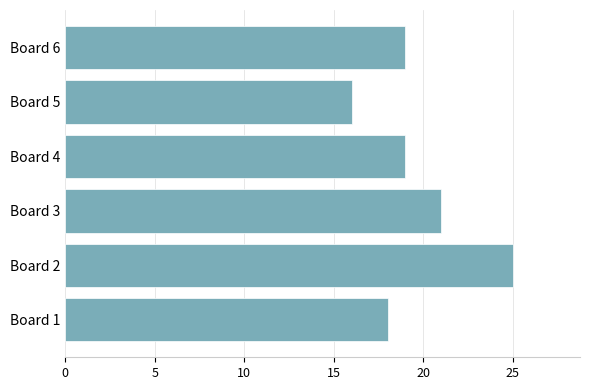

Which has a higher value, Board 1 or Board 3?

Board 3